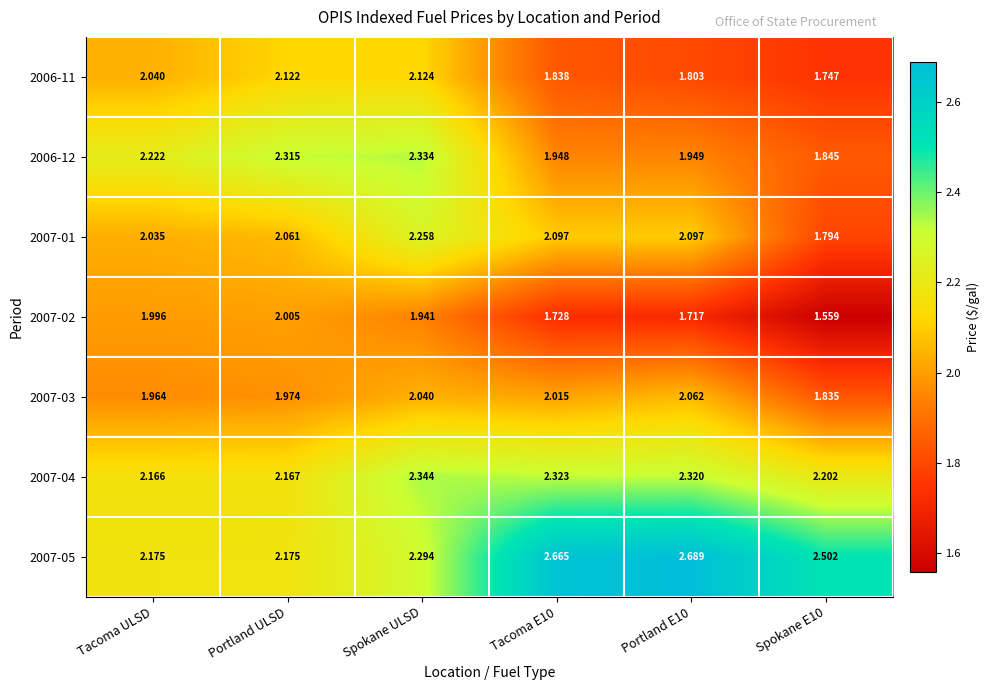

Where is 2007-04 nearest to the value 2?

Tacoma ULSD